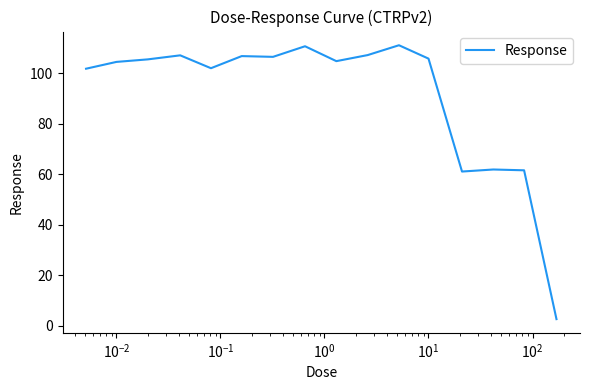

What is the difference between the maximum and minimum values?

108.5